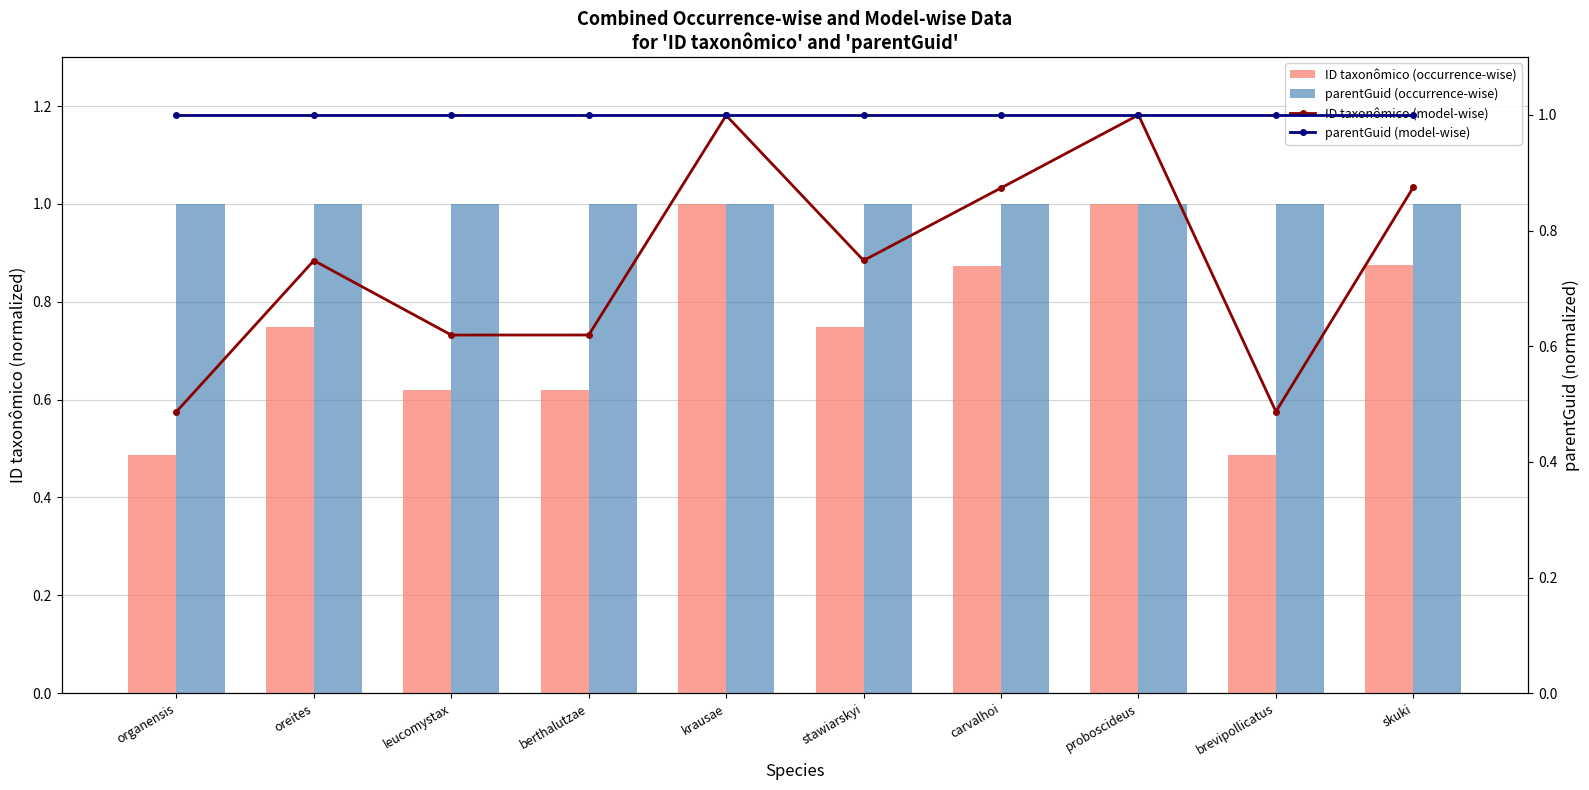

What position from the left is oreites?

2